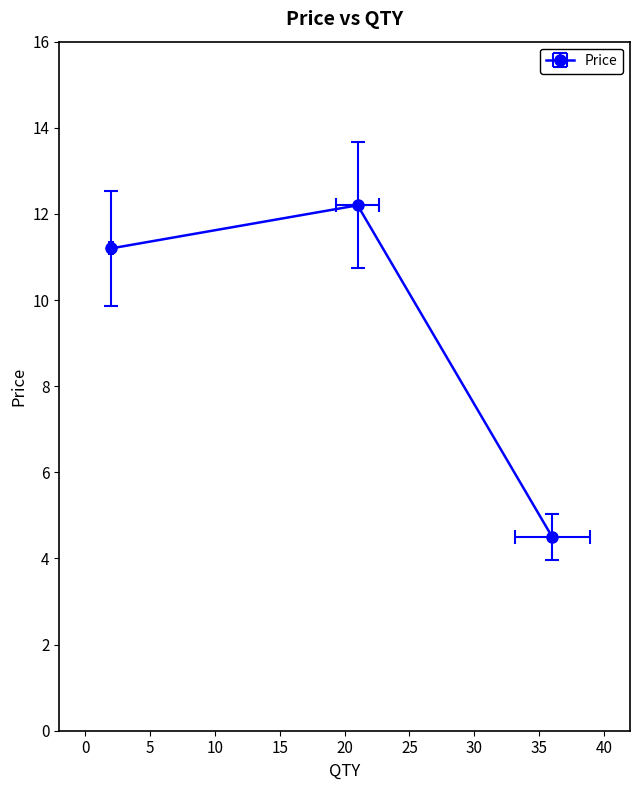

What is the difference between the values at 36 and 2?

6.7